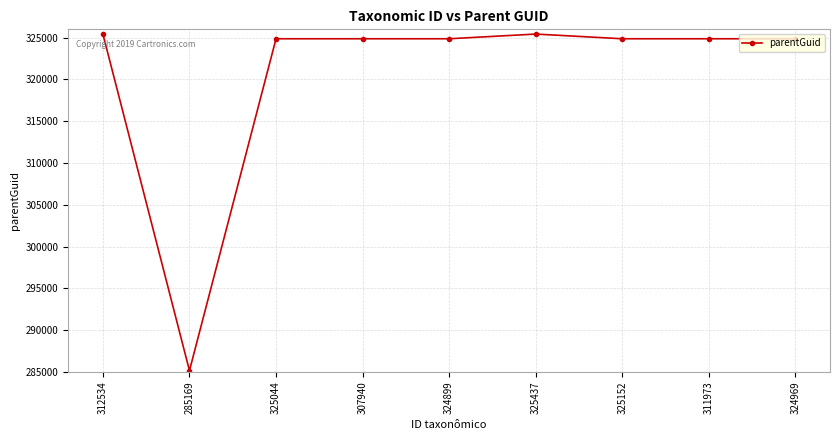

Read the value at 325044.

324872